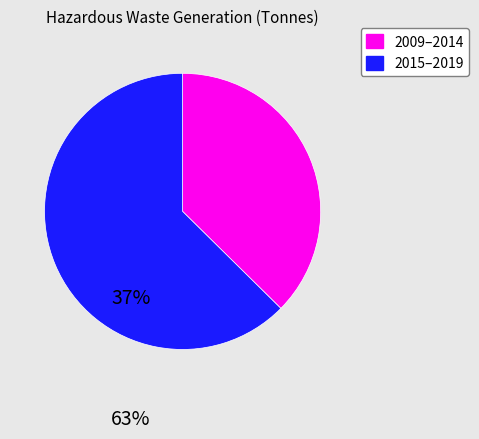

Is there any slice that represents more than half of the pie?

Yes